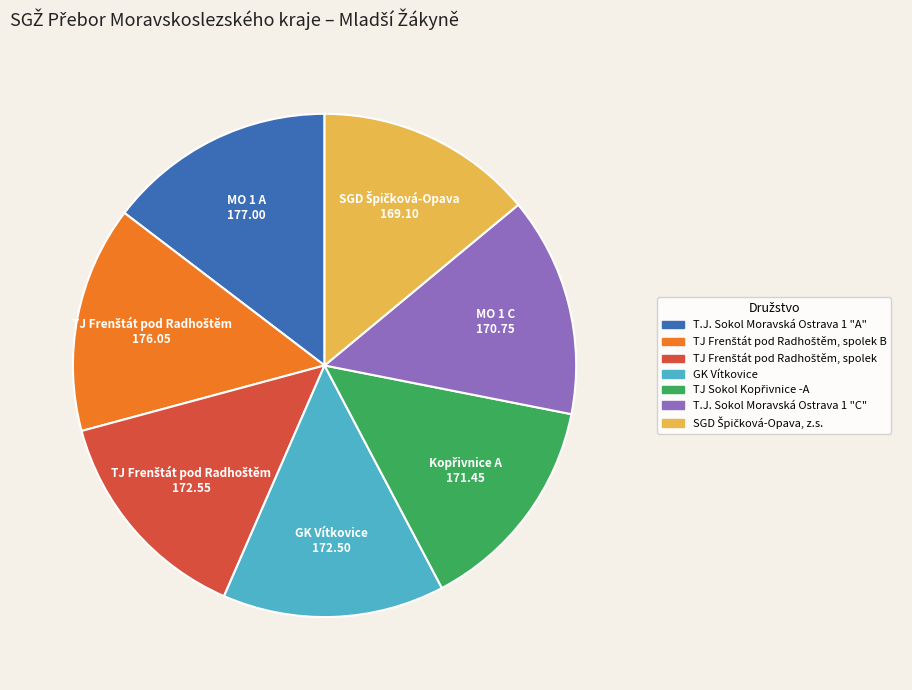

Is there any slice that represents more than half of the pie?

No